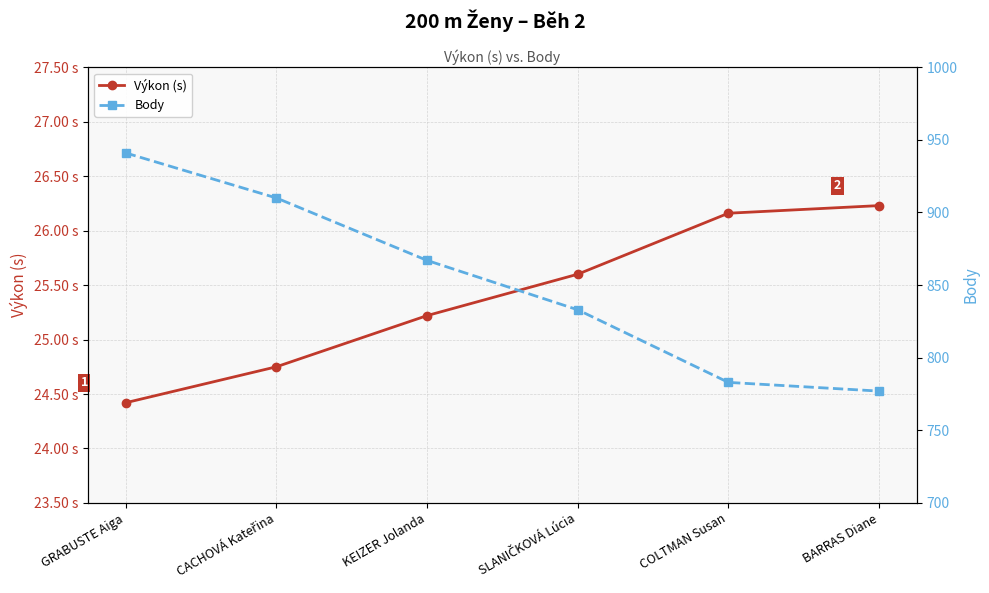

What is the label of the 3rd point from the right?

SLANIČKOVÁ Lúcia